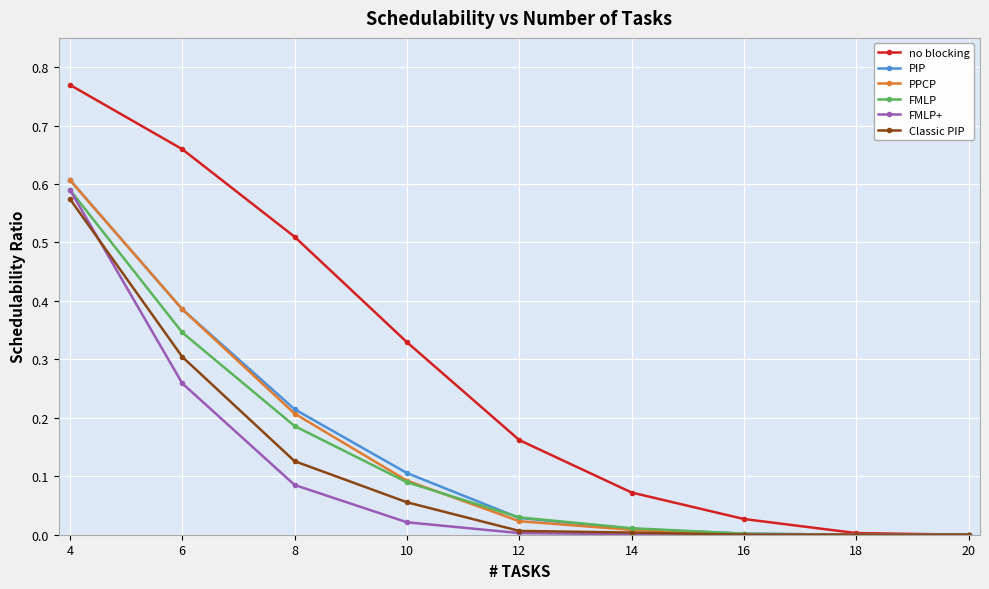

Which series has the largest total across all categories?

no blocking